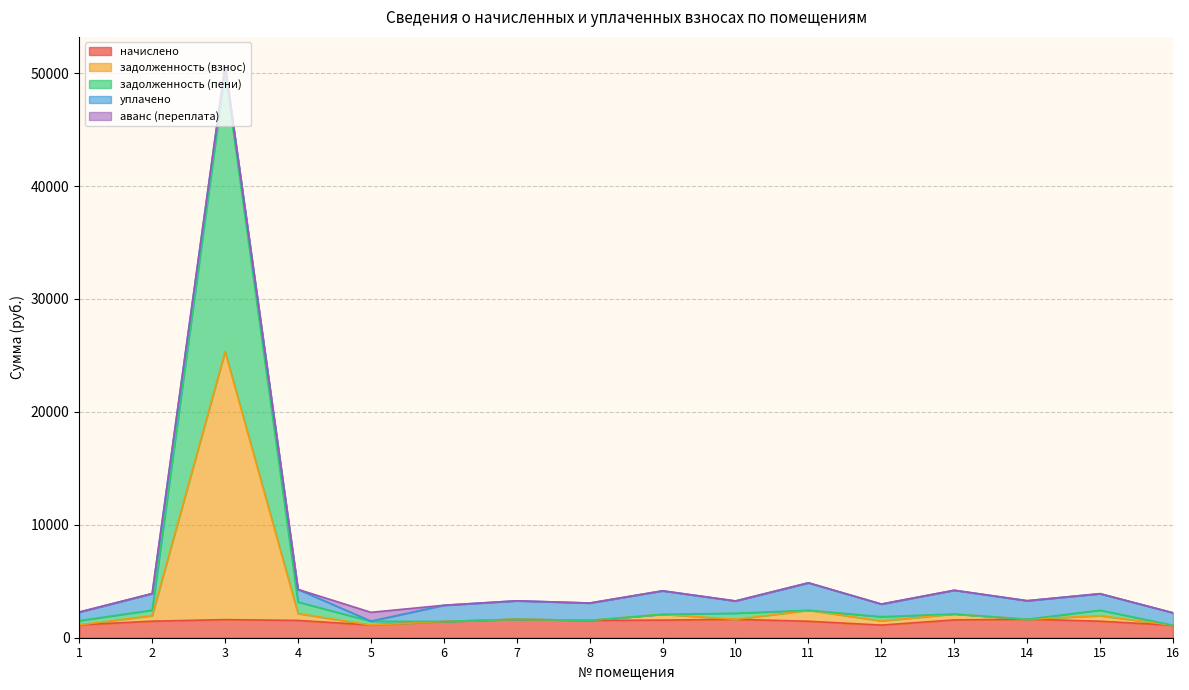

True or false: задолженность (пени) and задолженность (взнос) intersect in this chart.

False